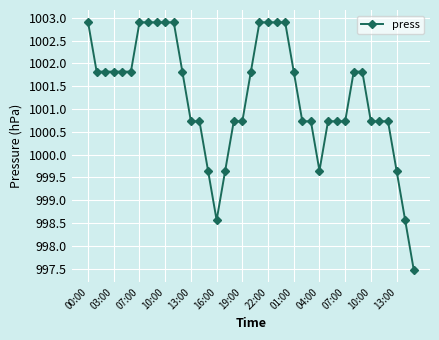

What is the maximum value shown in the chart?

1002.9